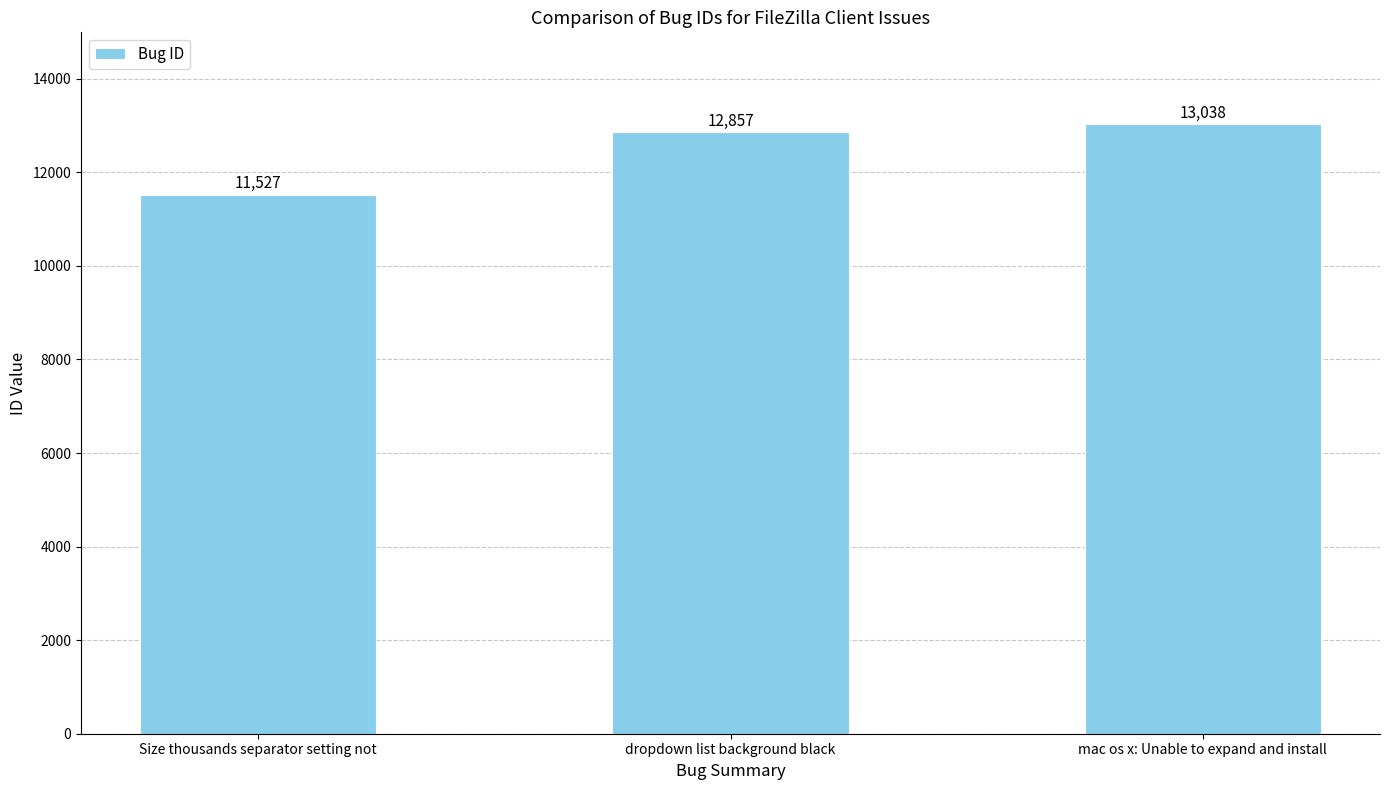

Reading left to right, transcribe all the data shown in this chart.

11527	12857	13038